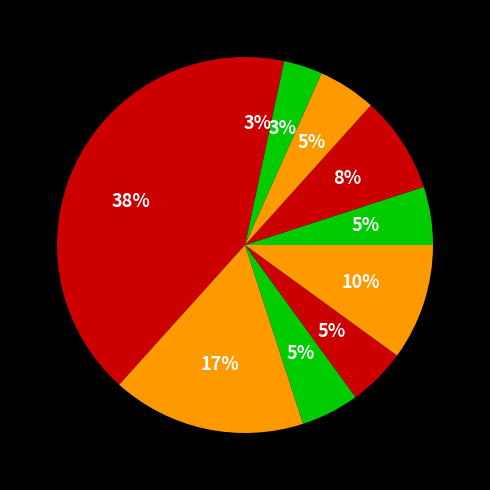

Which slice is the largest?

宁波市属监狱